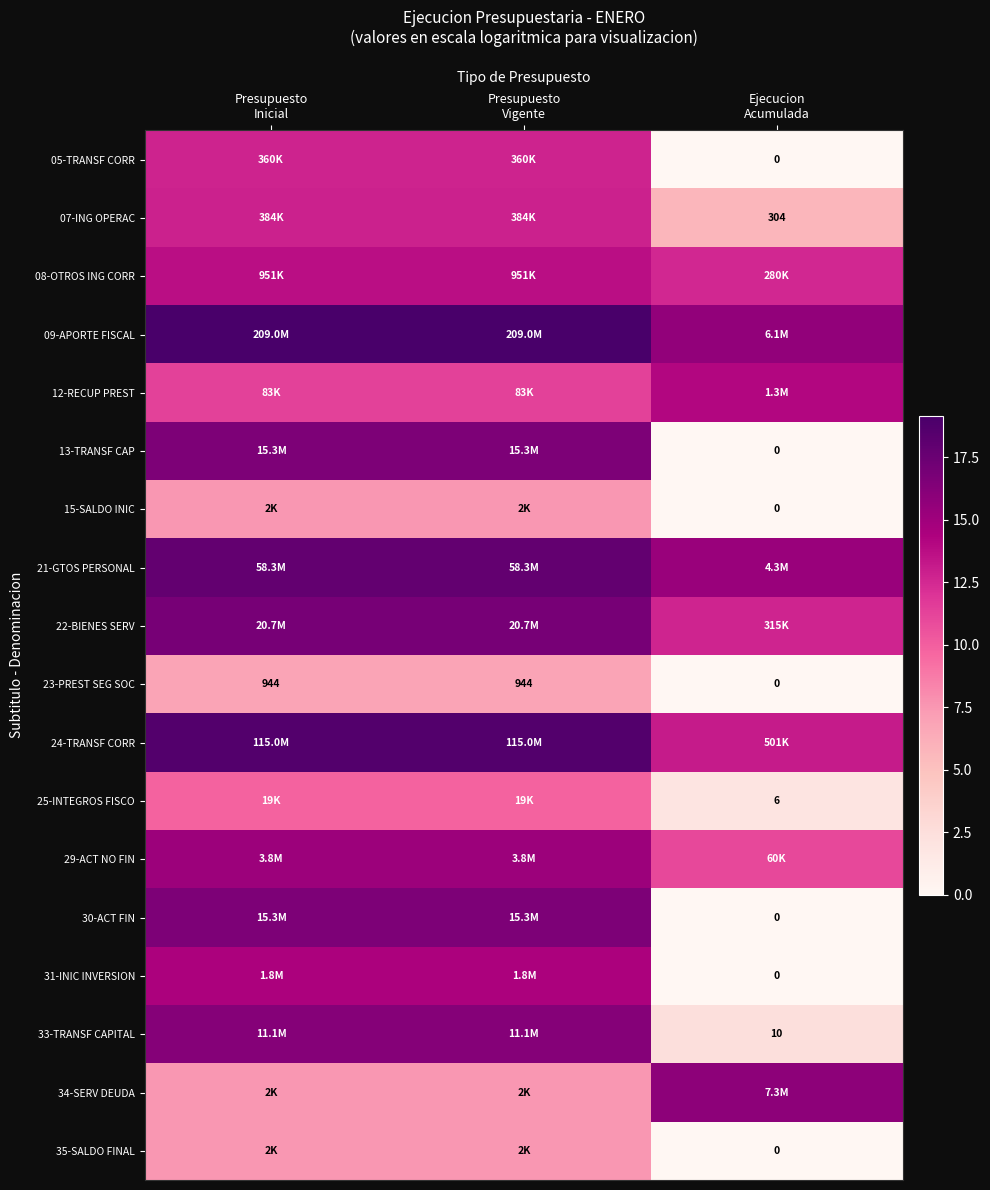

What is the minimum value for 09-APORTE FISCAL?

15.6